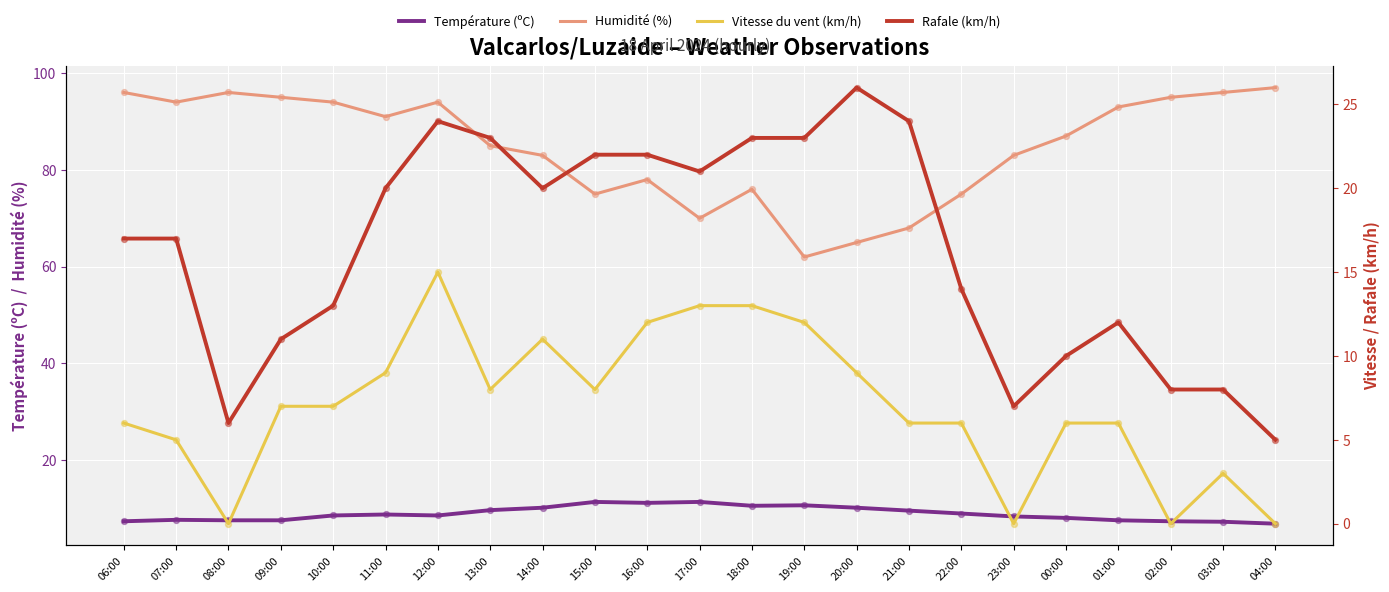

Which series has the largest total across all categories?

Humidité (%)